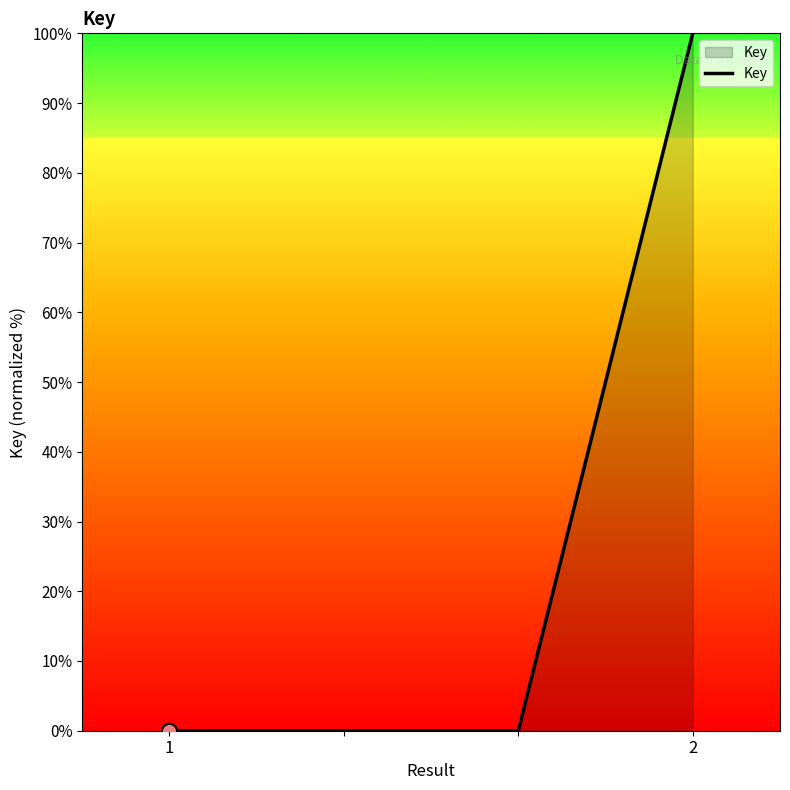

True or false: the data has more than 2 interior local peaks.

False